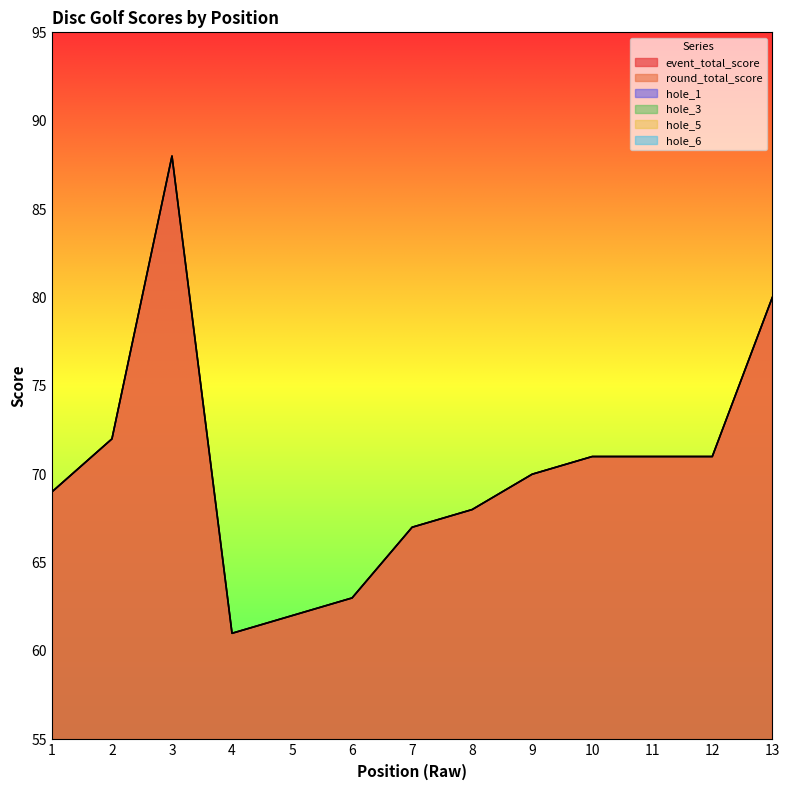

Is it true that round_total_score equals 44 at 1?

False